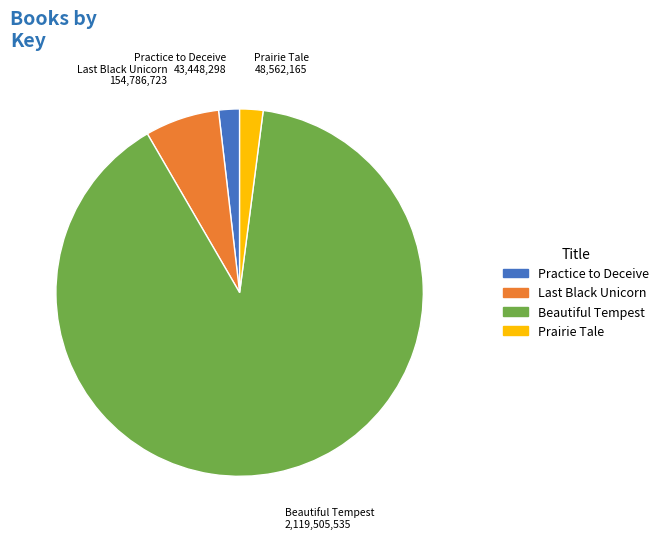

What is the largest slice in the pie chart?

Beautiful Tempest